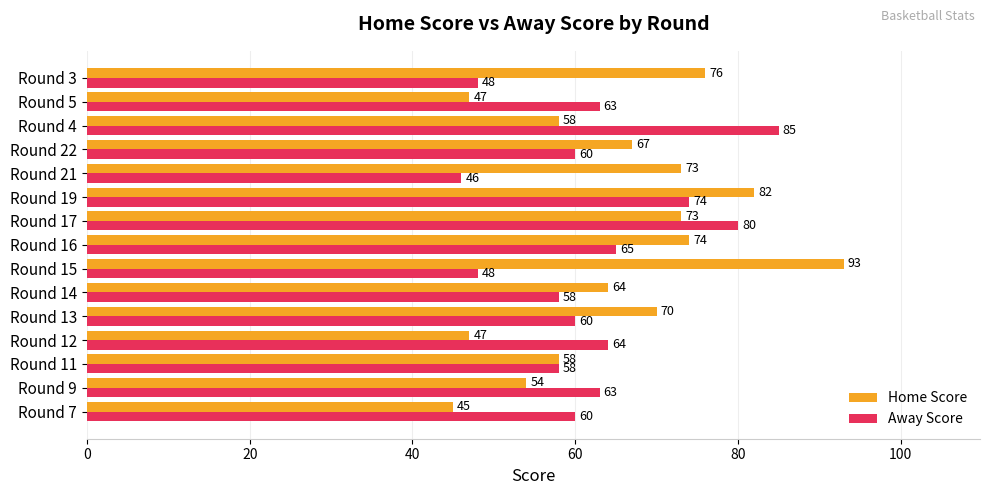

How many distinct data groups are displayed?

2